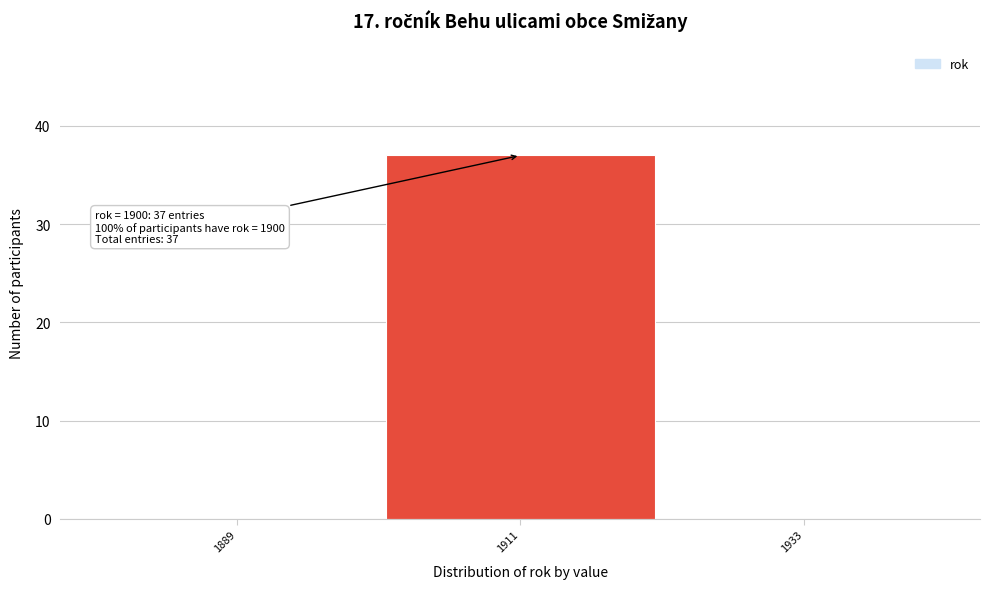

Over which range of the x-axis is the bar tallest?

1900 to 1922